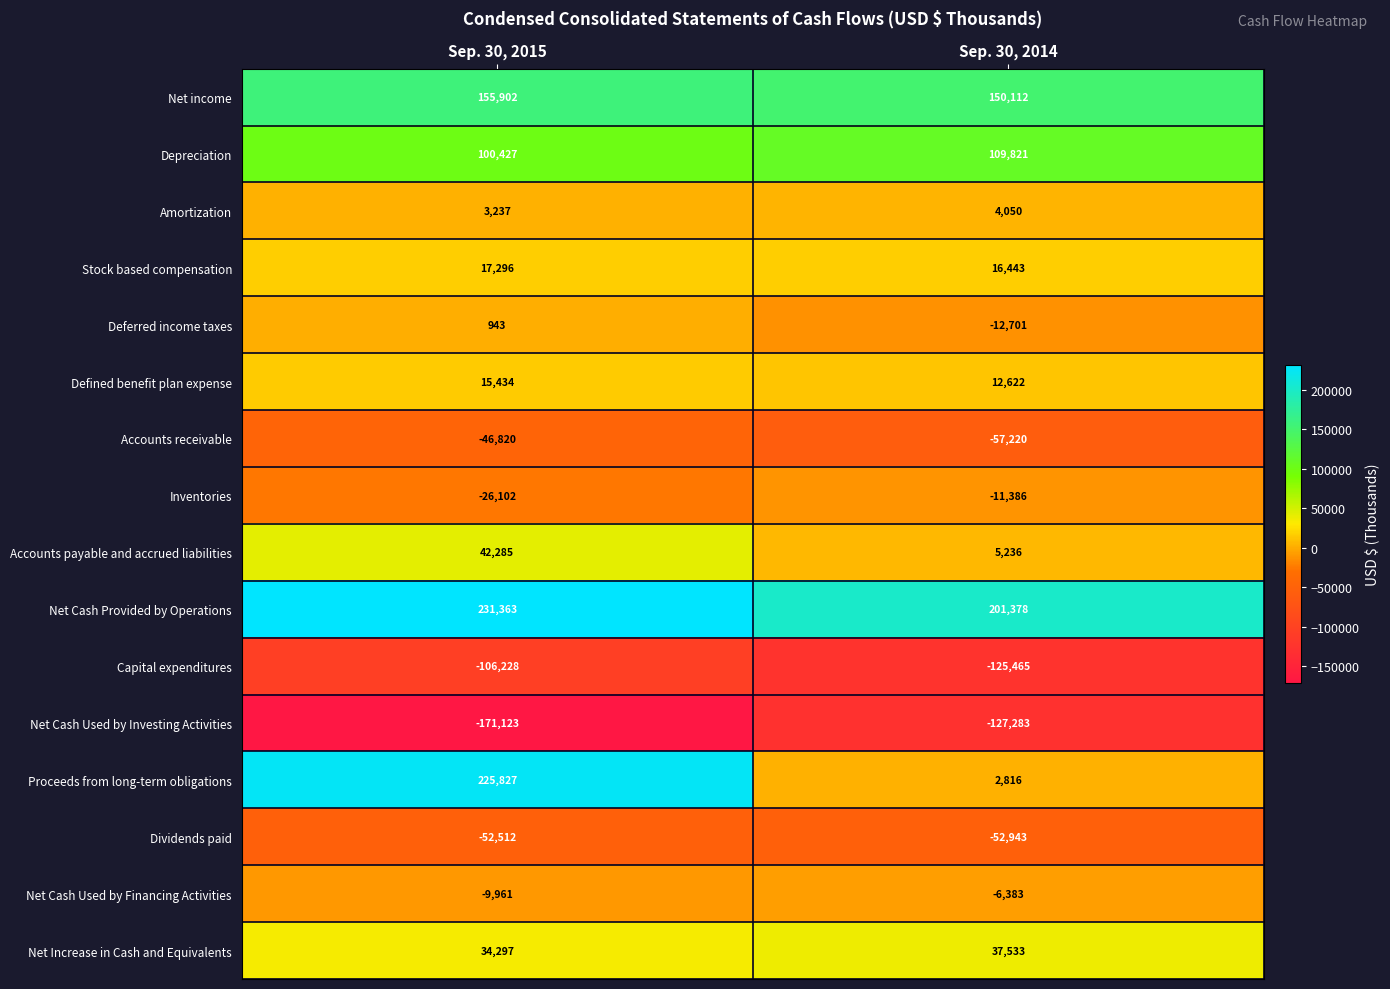

The value of Net Increase in Cash and Equivalents at Sep. 30, 2015 is 57943. True or false?

False